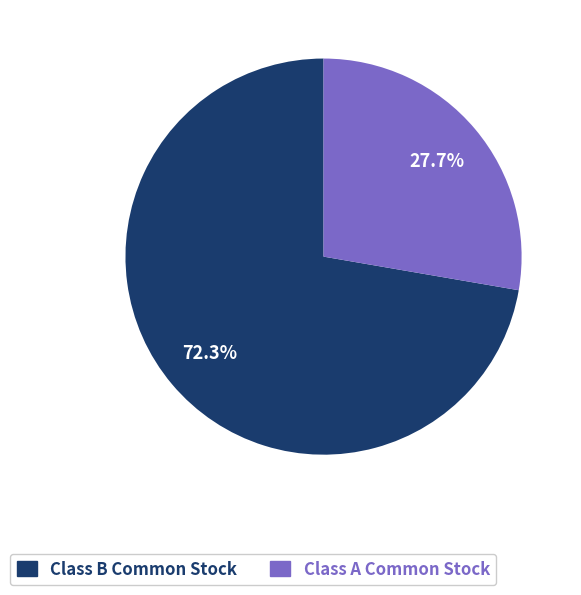

What is the total percentage of Class B Common Stock and Class A Common Stock?

100.0%